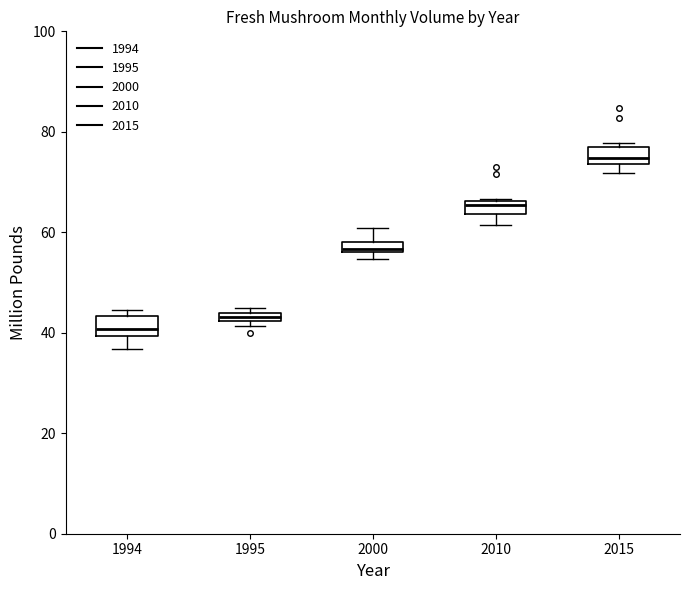

Where is the lower edge of the box at x = 2010 on the y-axis? The values are not printed on the chart, so give them approximately, as read against the axis.

64